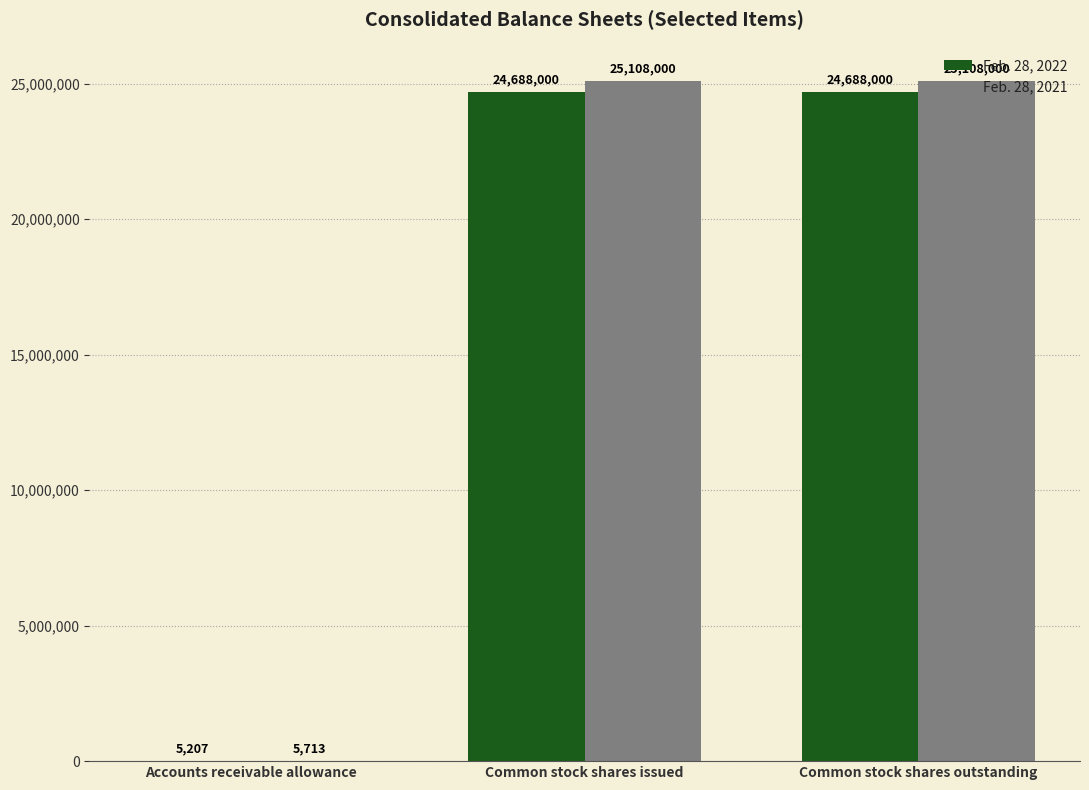

What is the sum of the Feb. 28, 2022 values at Common stock shares issued and Accounts receivable allowance?

24693207